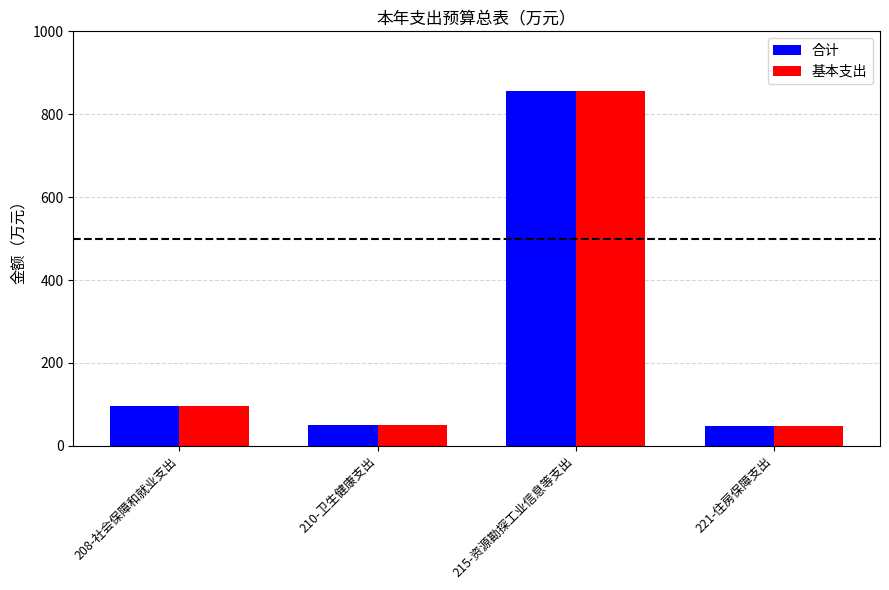

What is the total value across all series at 210-卫生健康支出?

100.1